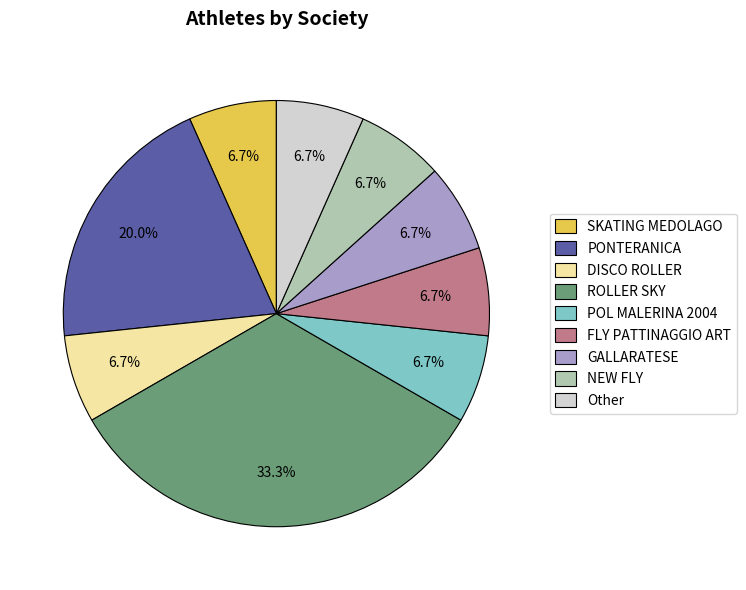

True or false: GALLARATESE accounts for 16% of the total.

False